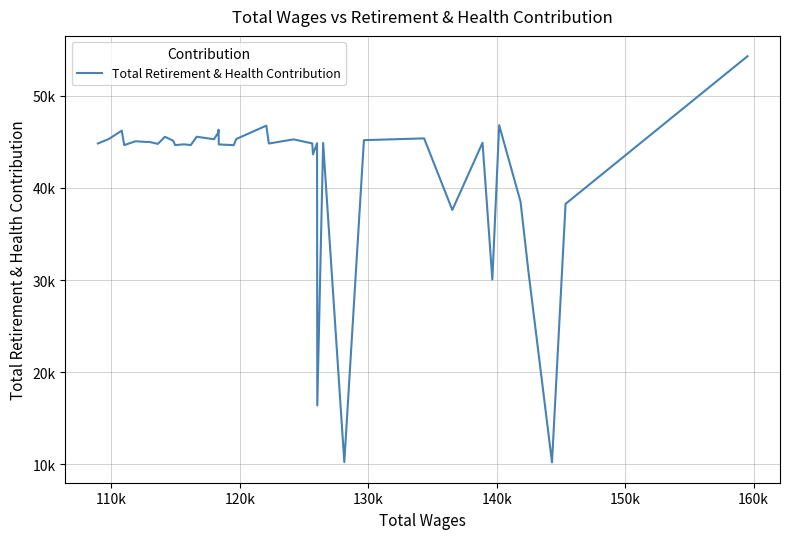

Is this an area chart (filled region under the line)?

No